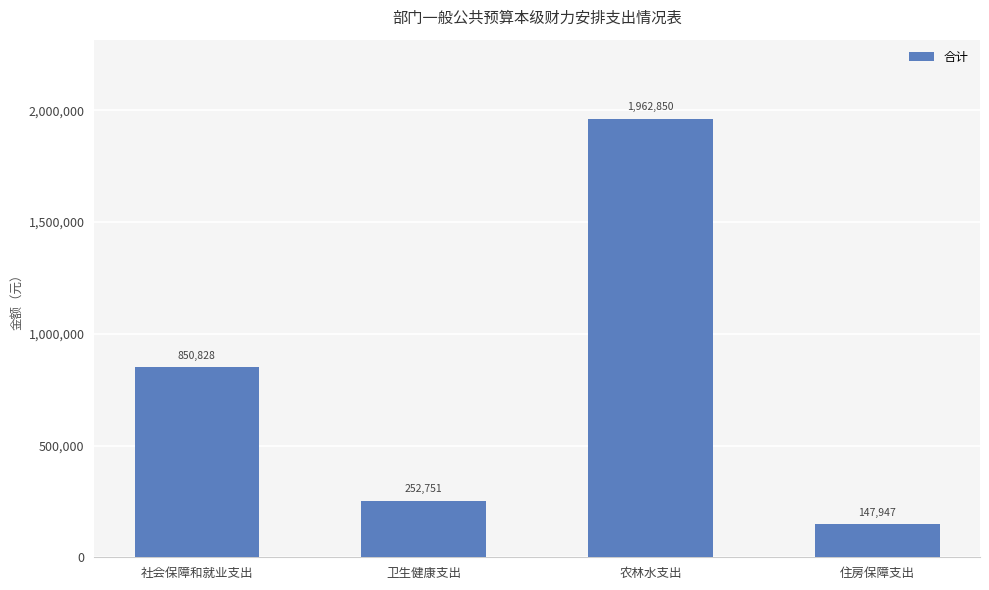

Rank the categories by value from highest to lowest.

农林水支出, 社会保障和就业支出, 卫生健康支出, 住房保障支出